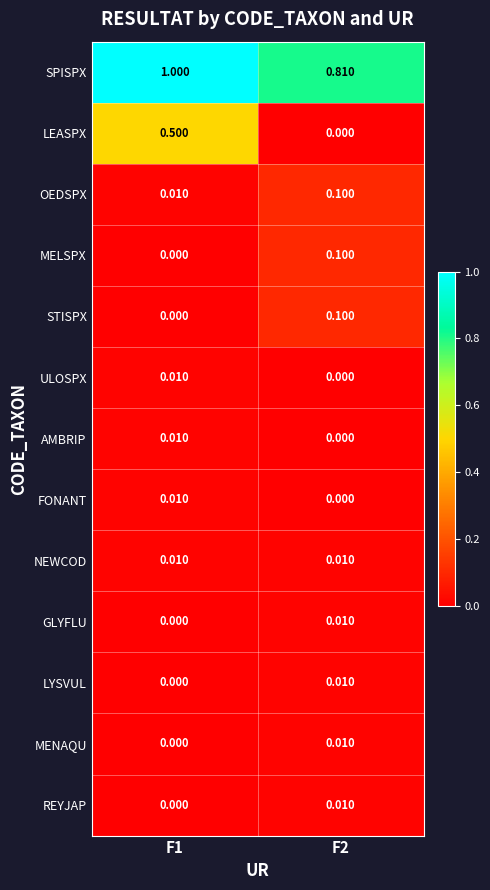

Between F1 and F2, which series saw the biggest shift?

LEASPX